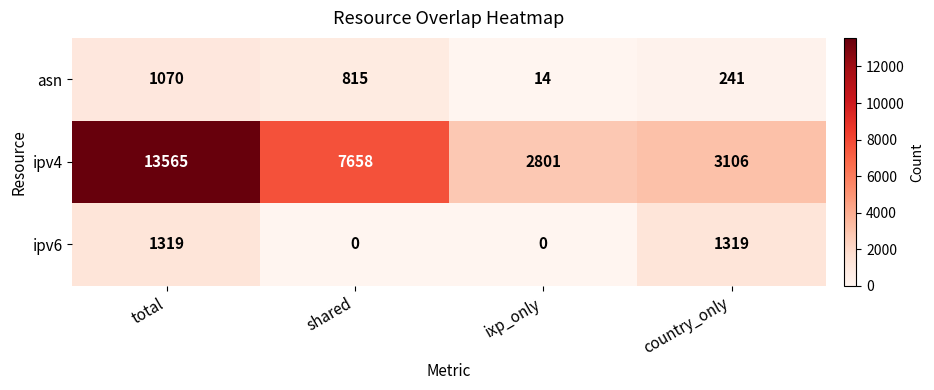

What is the difference between the second highest and minimum values in the ipv4 series?

4857